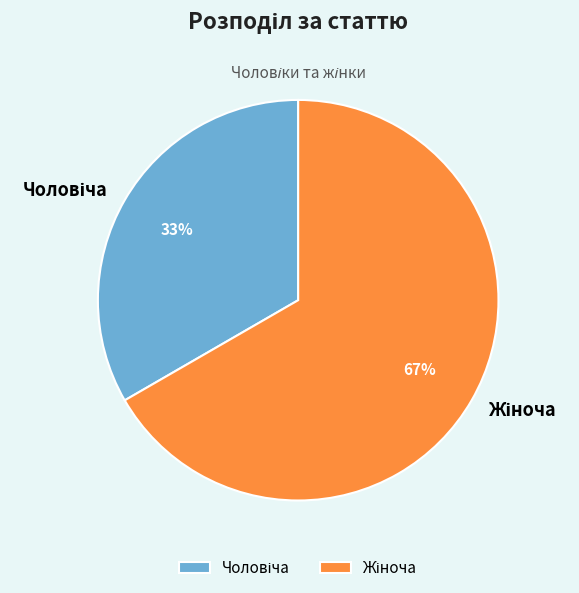

Does any single category account for the majority?

Yes